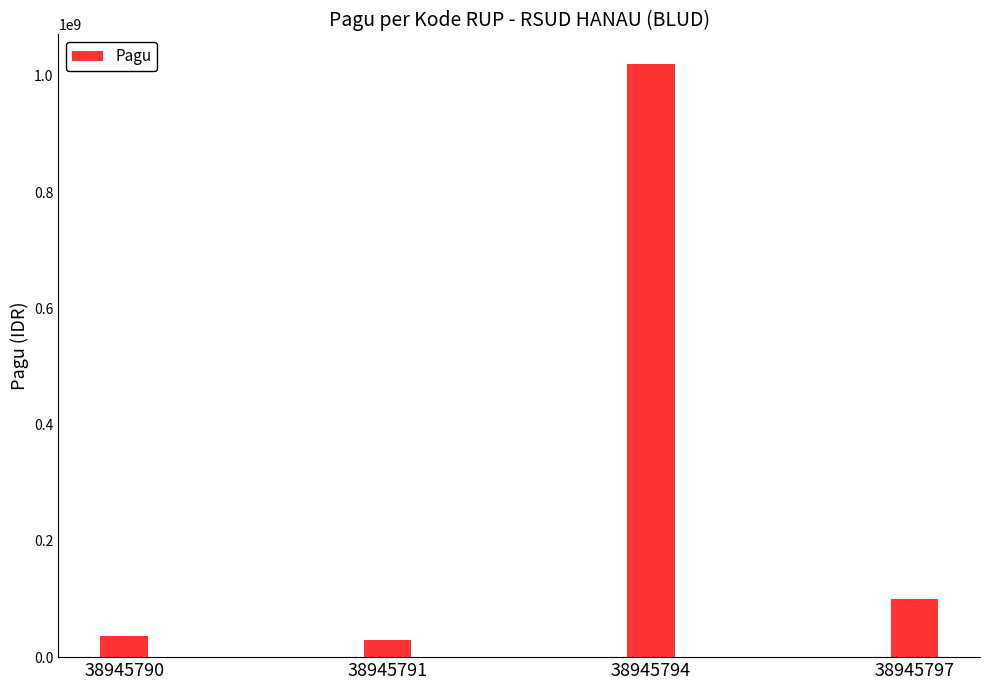

Is it true that the value at 38945797 is 145284366?

False